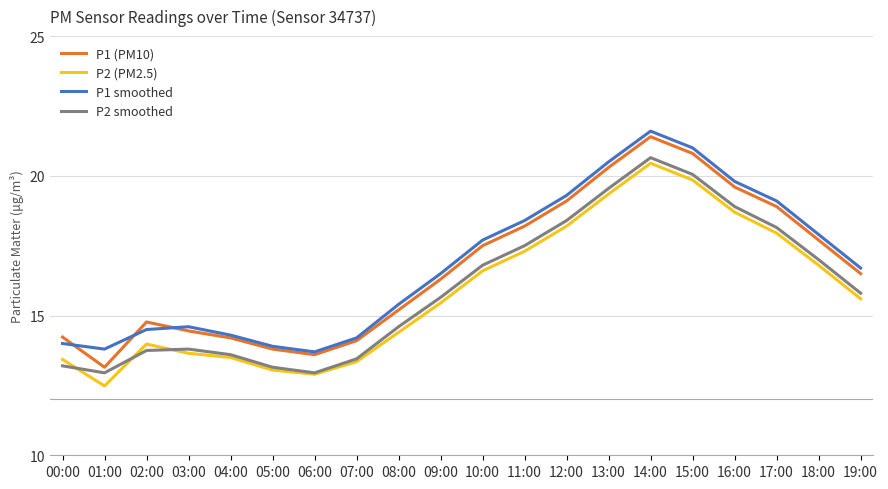

What value does the P2 smoothed series have at 00:00?

13.2